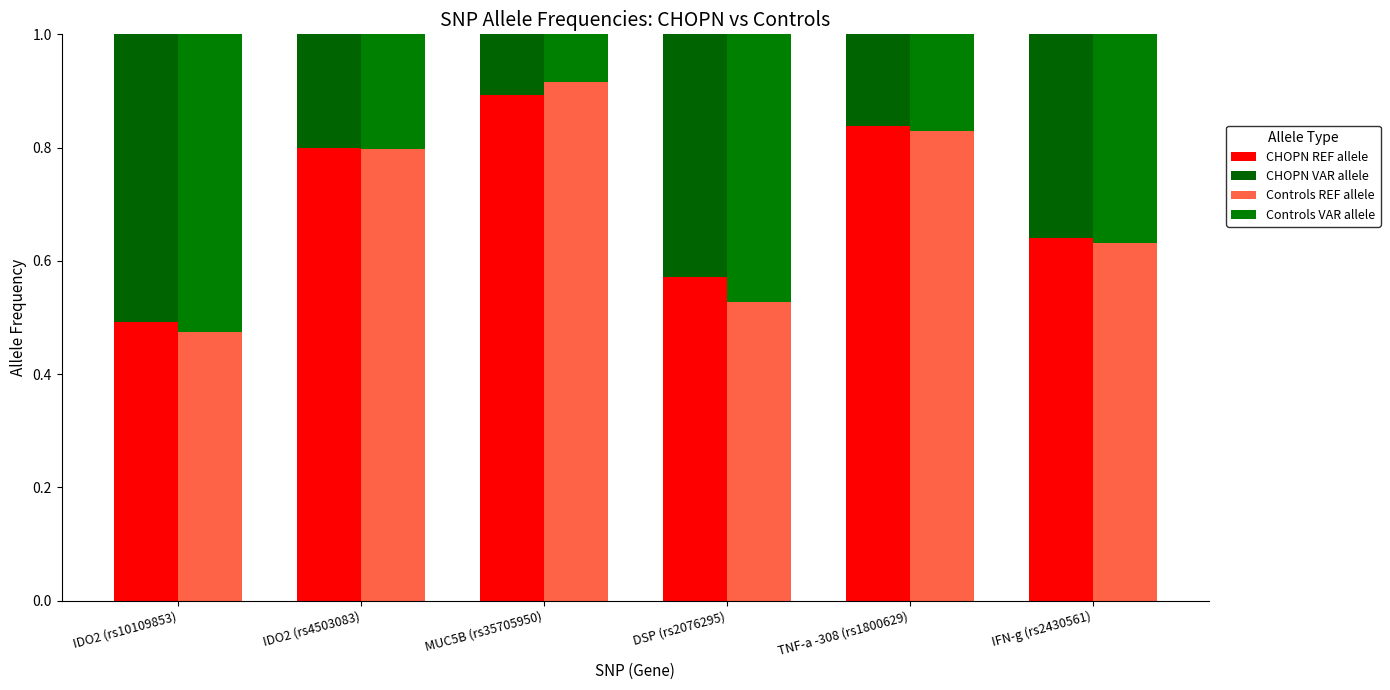

What are all the series names shown in the legend?

CHOPN REF allele, CHOPN VAR allele, Controls REF allele, Controls VAR allele